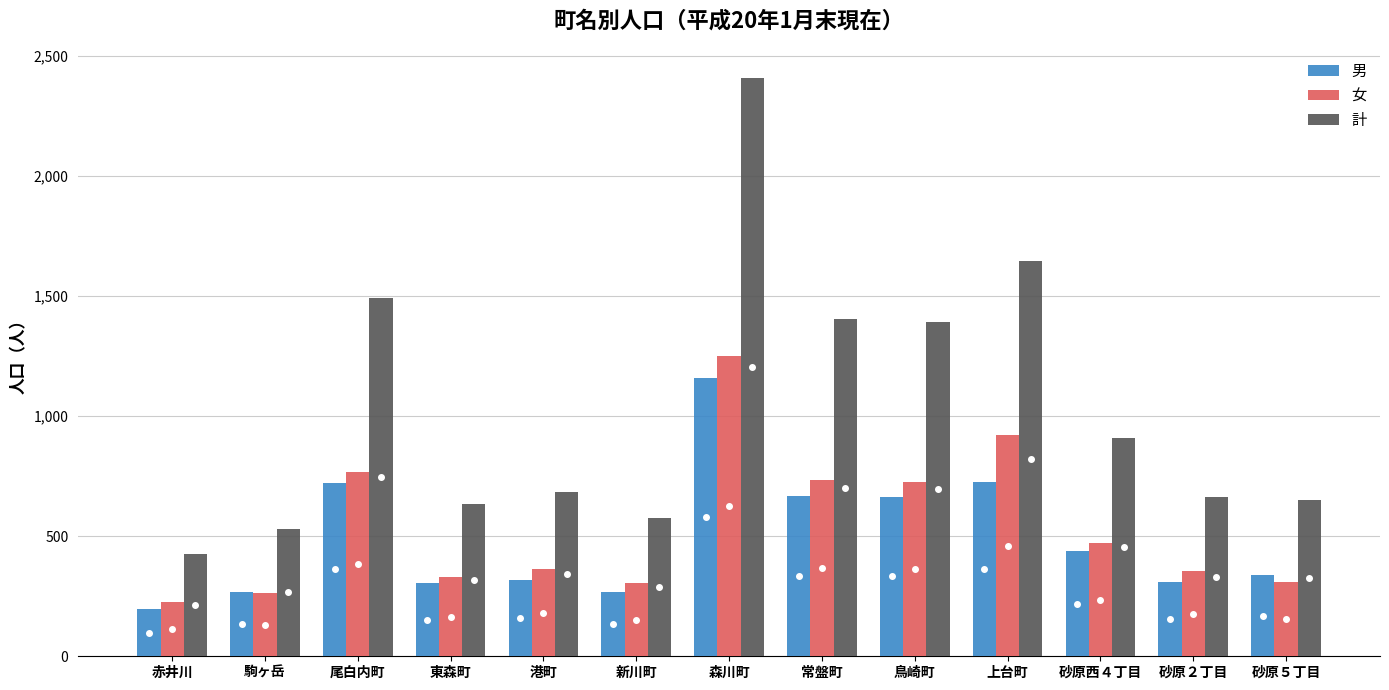

True or false: 男 has a value of 267 at 駒ヶ岳.

True